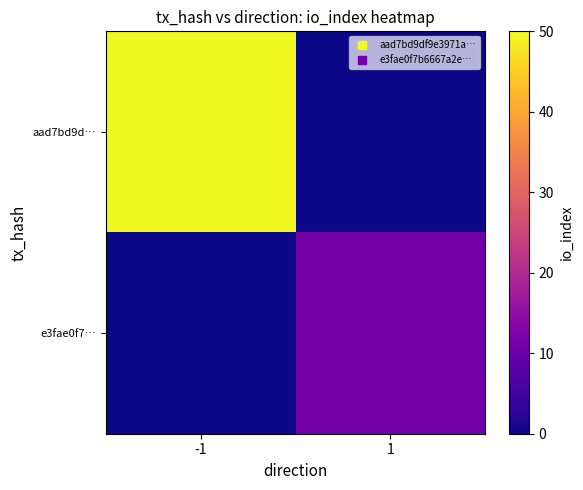

At which category is the sum across all series the highest?

-1